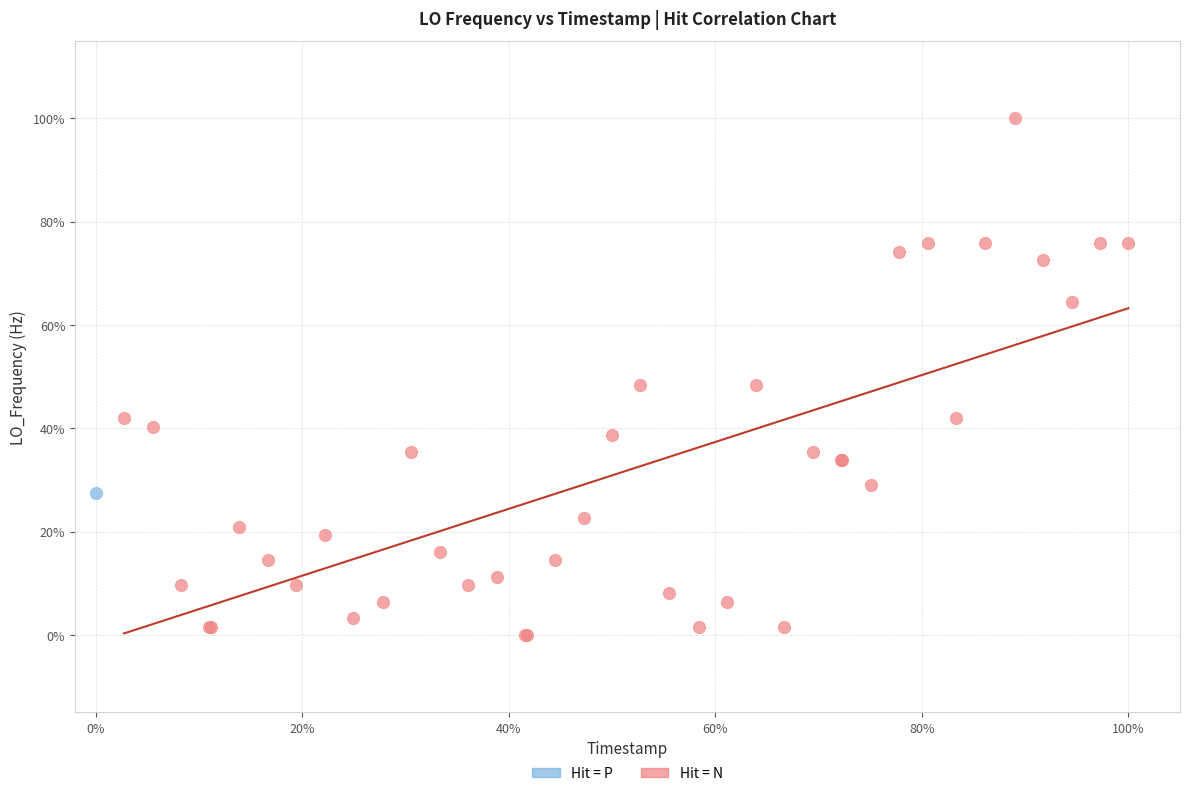

What are all the series names shown in the legend?

Hit = P, Hit = N